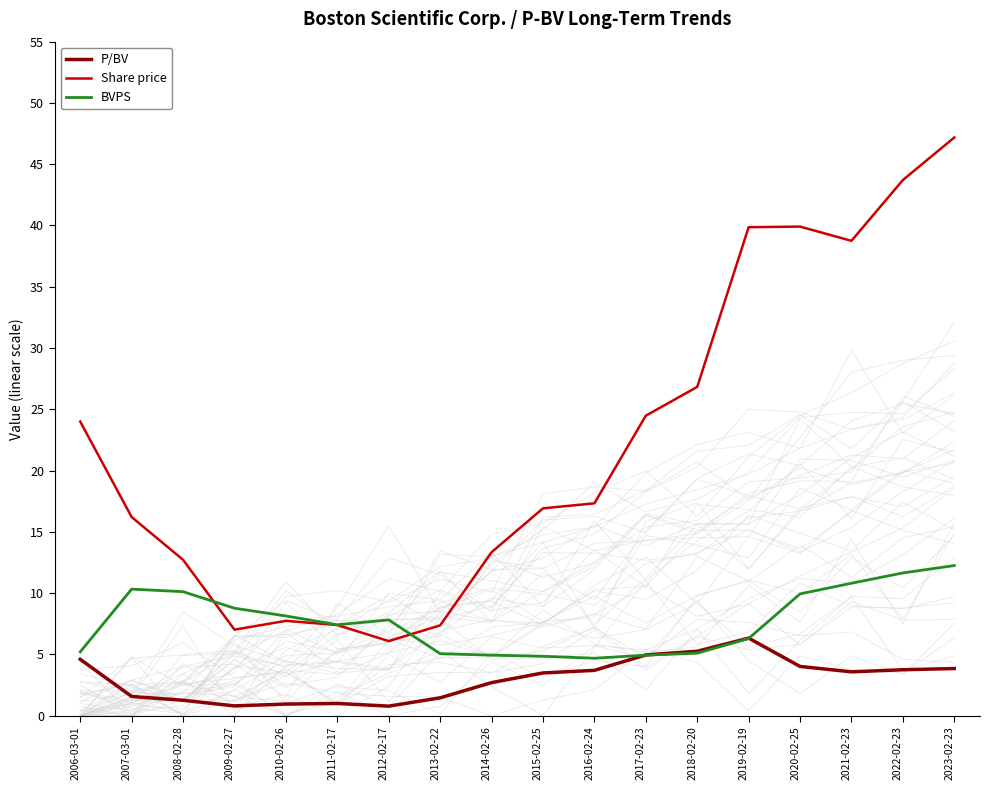

True or false: P/BV has more than 0 interior local peaks.

True